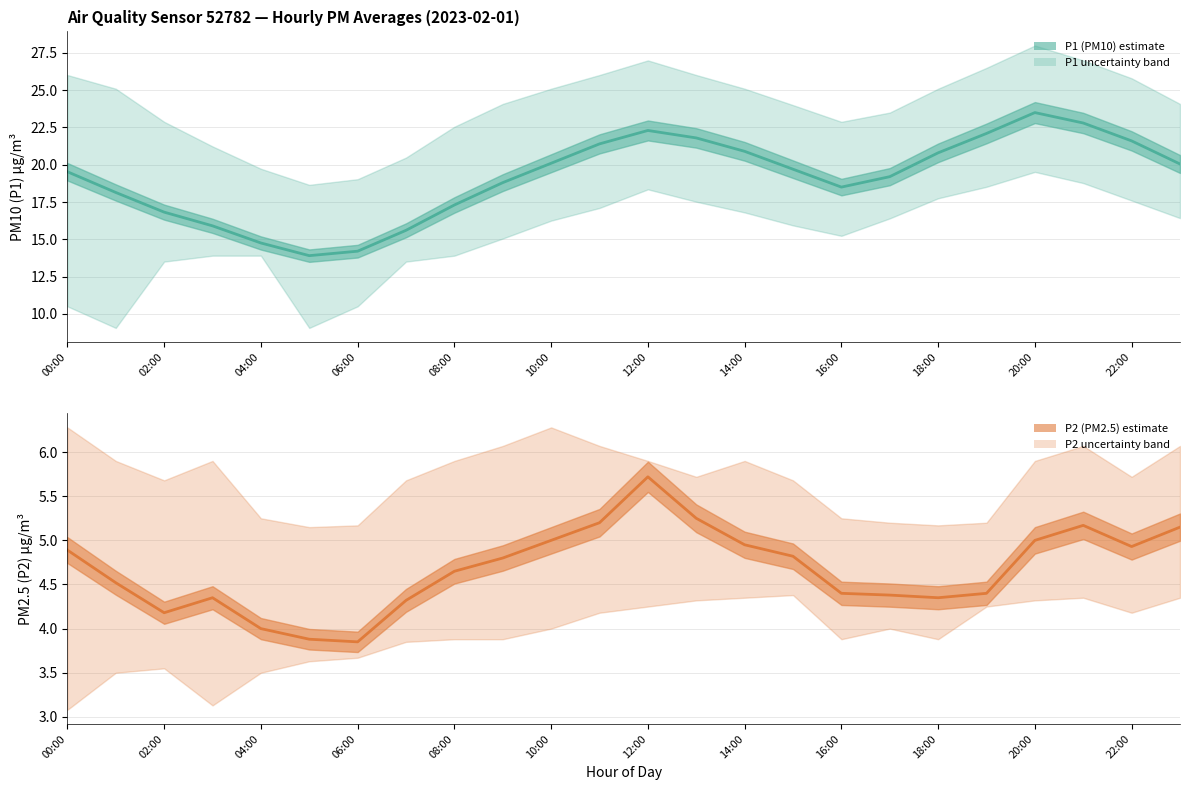

At how many categories does at least one series exceed 23?

1